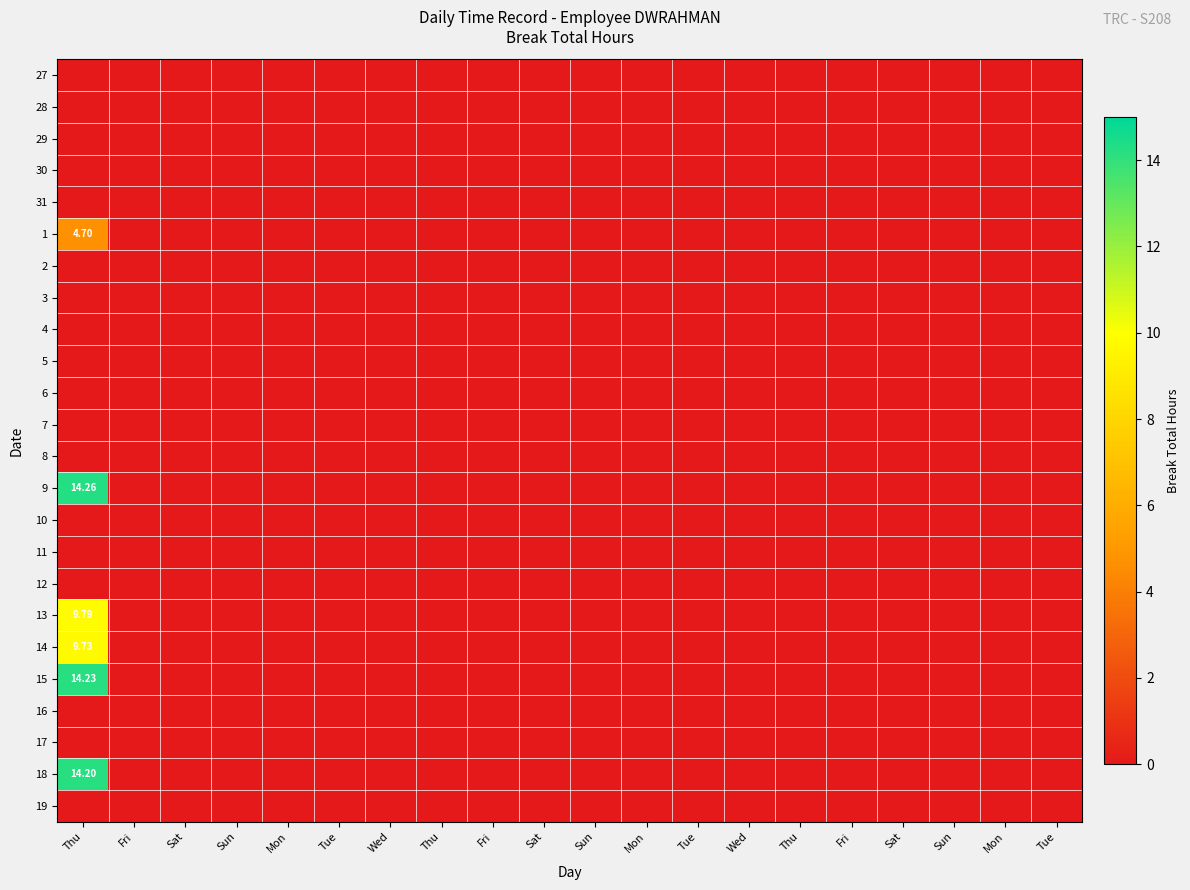

The 19 series shows 0.0 at Sun. True or false?

True